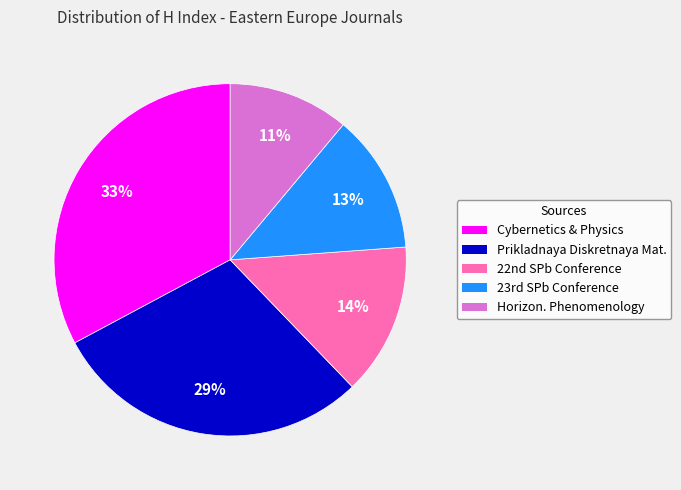

Combined, do Cybernetics & Physics and Prikladnaya Diskretnaya Mat. account for over 50%?

Yes